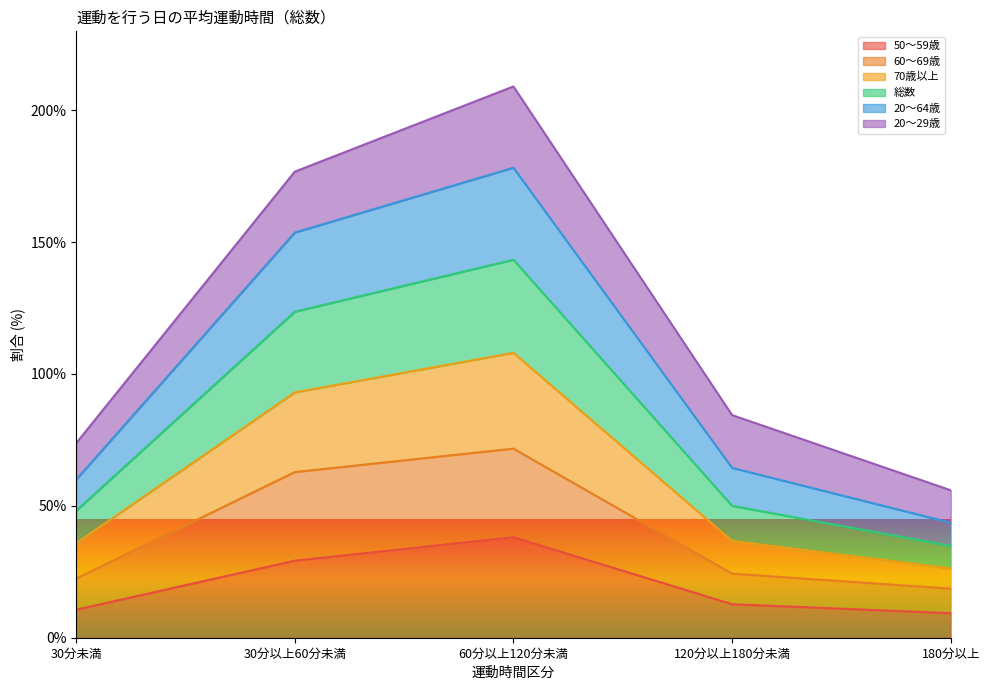

In 70歳以上, how many points are higher than both neighbors (excluding endpoints)?

1